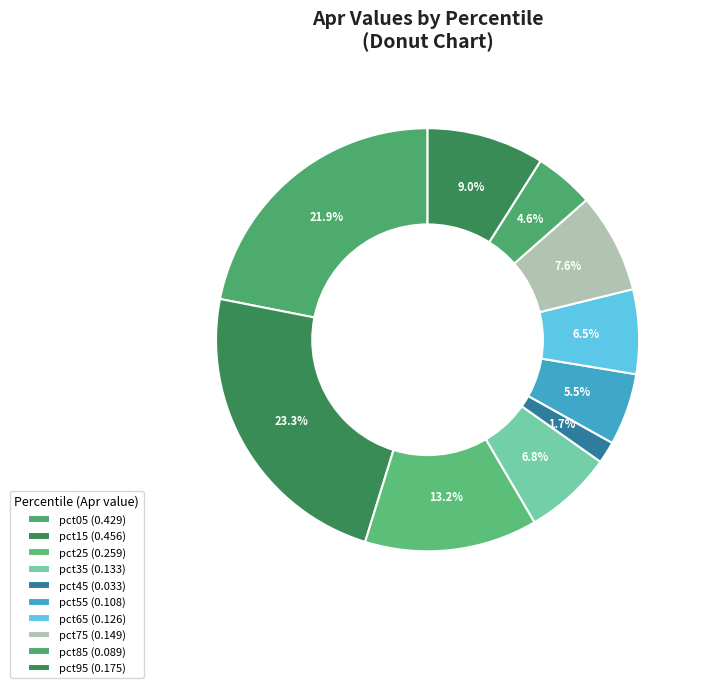

Is pct75 the majority of the pie?

No